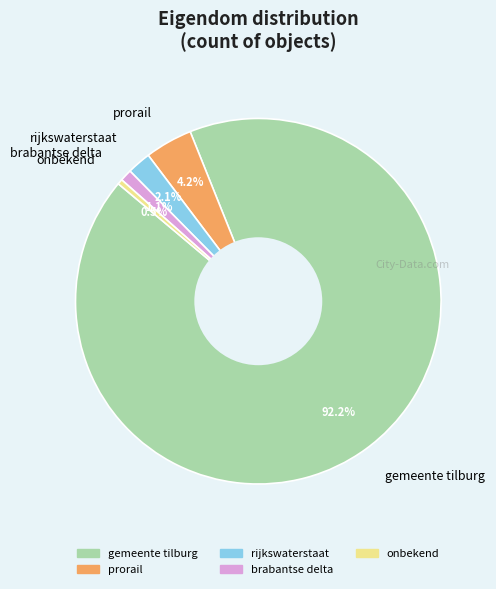

Combined, do brabantse delta and rijkswaterstaat account for over 50%?

No